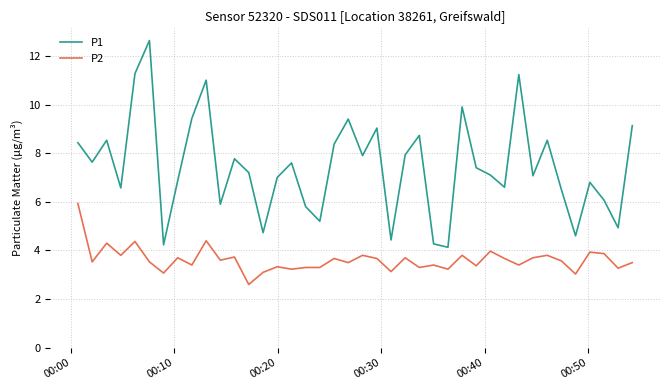

What is the smallest value displayed?

2.6